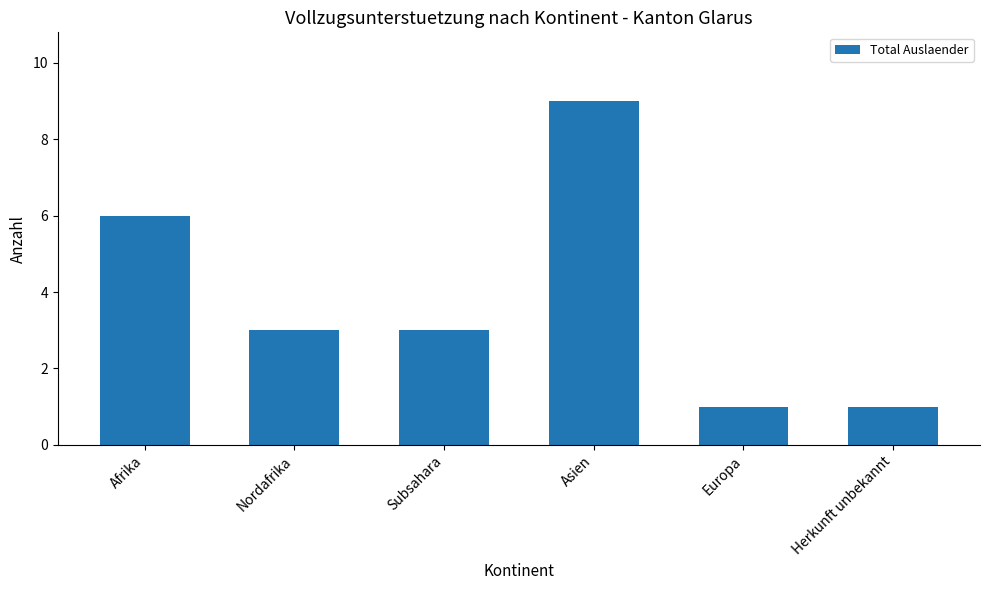

Does the chart contain stacked bars?

No